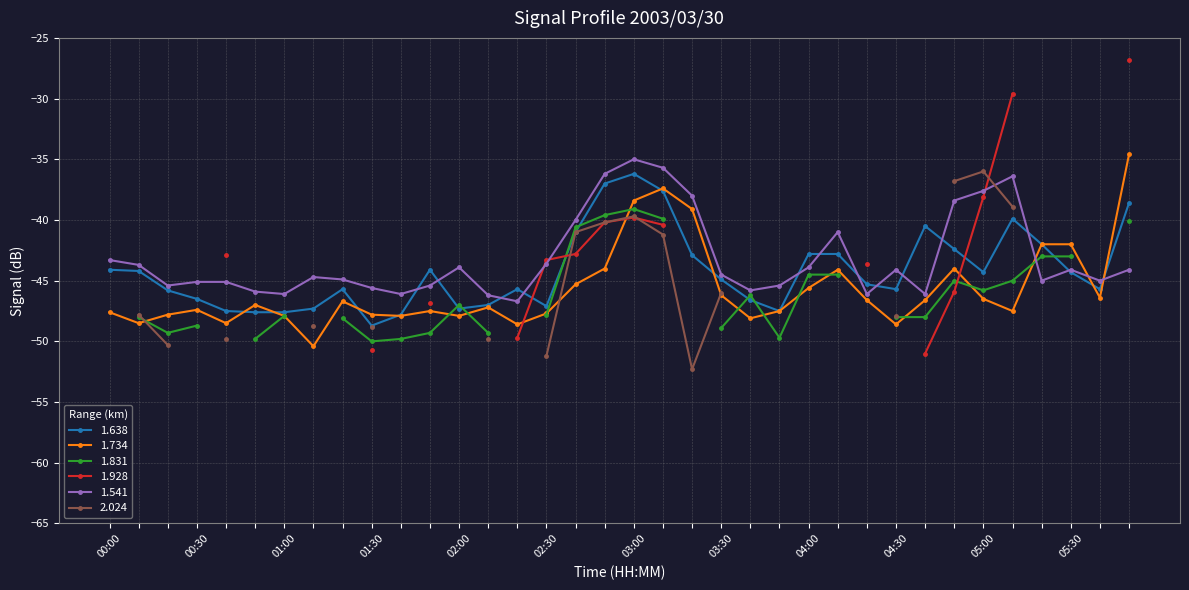

How many categories are shown in the chart?

36